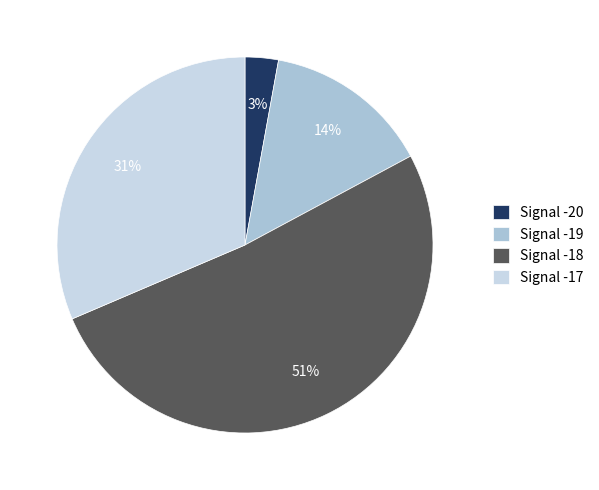

Is it true that Signal -17 is 15% of the pie?

False